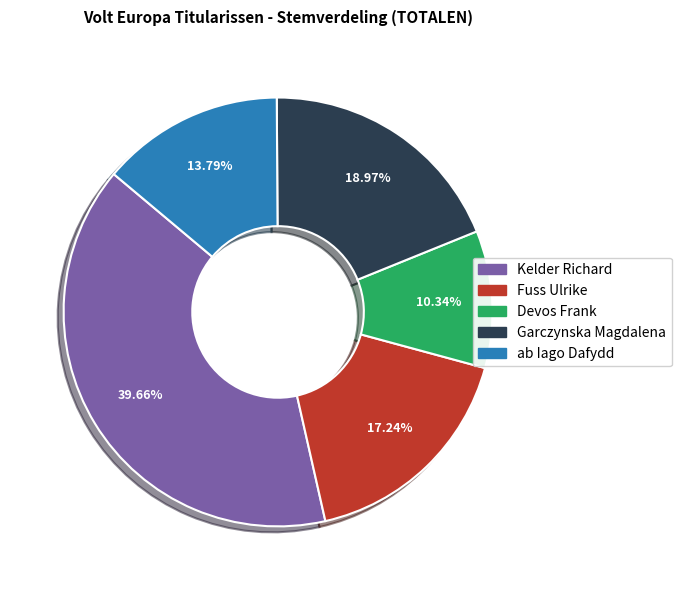

Count the number of slices in the pie.

5